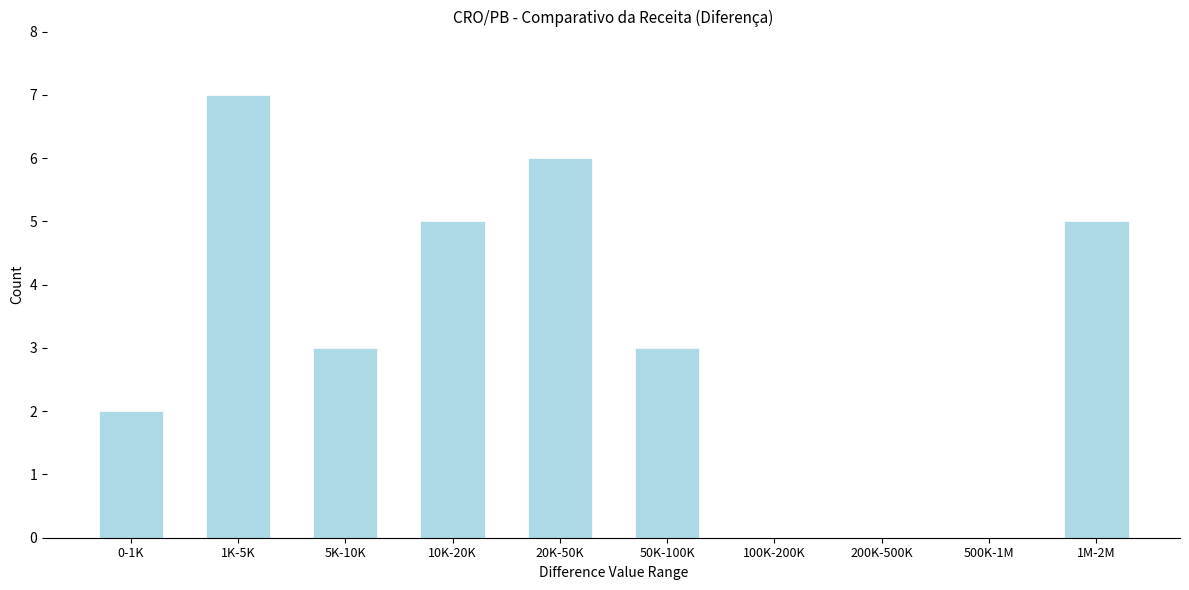

Reading left to right, extract all data points from this chart.

0-1K=2	1K-5K=7	5K-10K=3	10K-20K=5	20K-50K=6	50K-100K=3	100K-200K=0	200K-500K=0	500K-1M=0	1M-2M=5